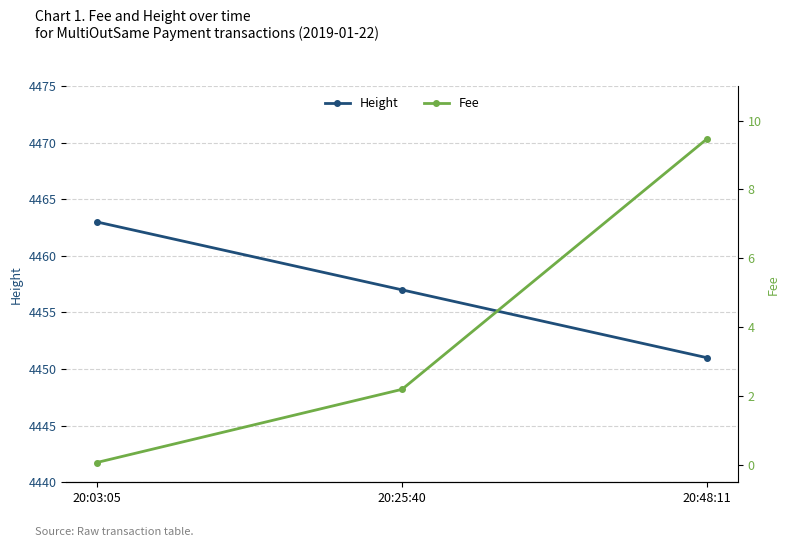

Which series changed the most between 20:03:05 and 20:25:40?

Height